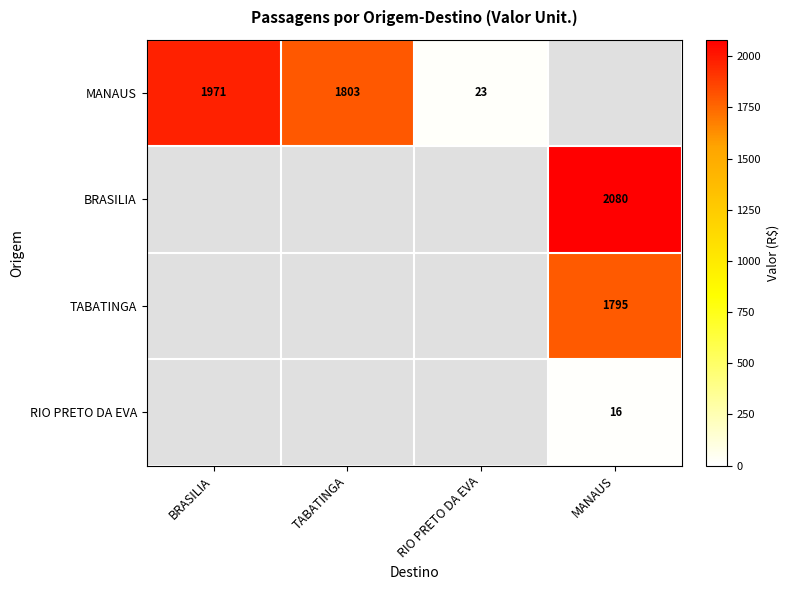

Is the value of BRASILIA at RIO PRETO DA EVA greater than the value of TABATINGA at TABATINGA?

No